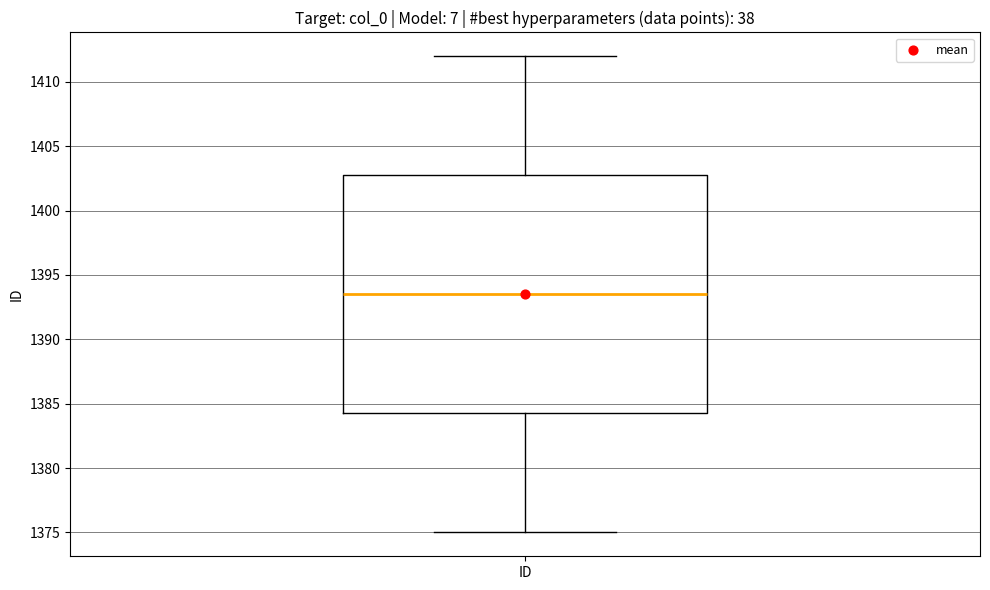

Where does the upper whisker of the box for ID end on the y-axis? The values are not printed on the chart, so give them approximately, as read against the axis.

1412.0